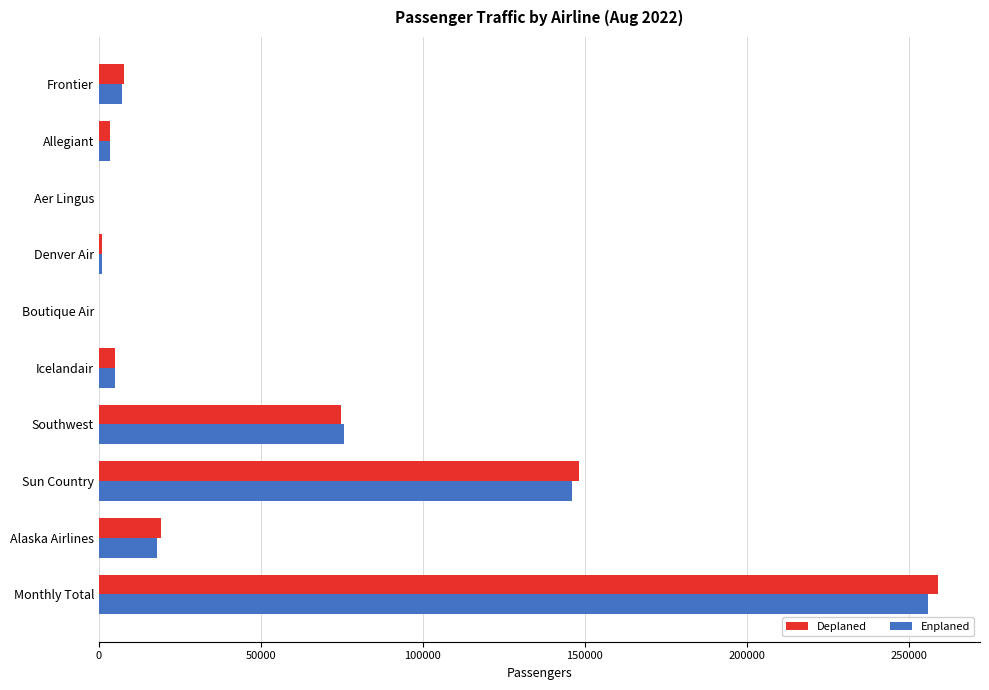

What is the sum of all Deplaned values?

518048